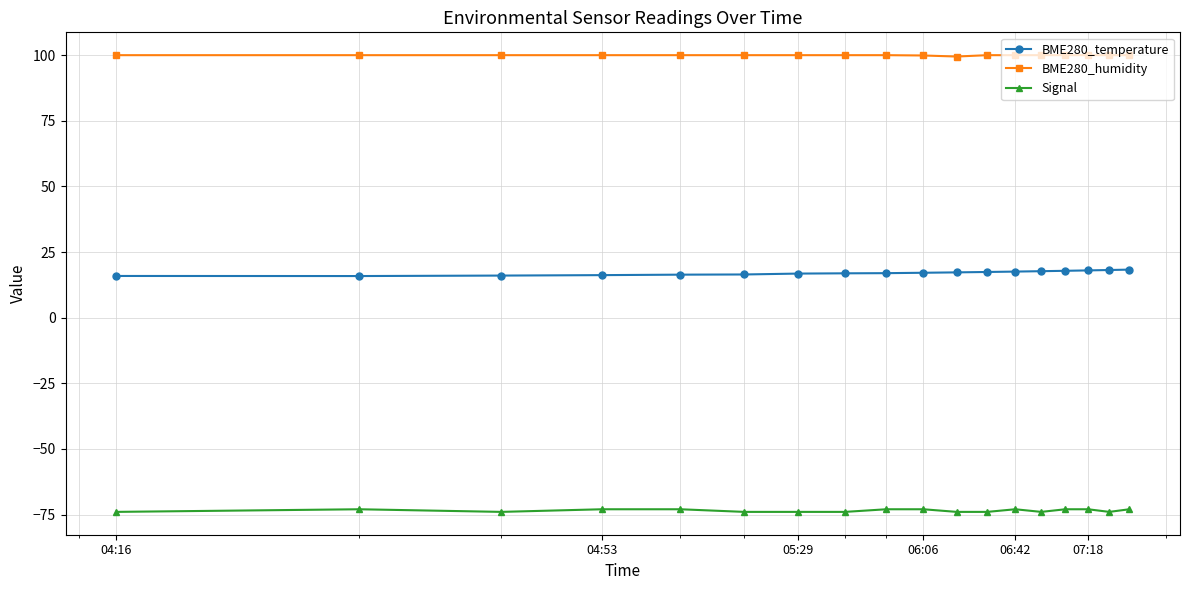

What is the minimum value shown in the chart?

-74.0